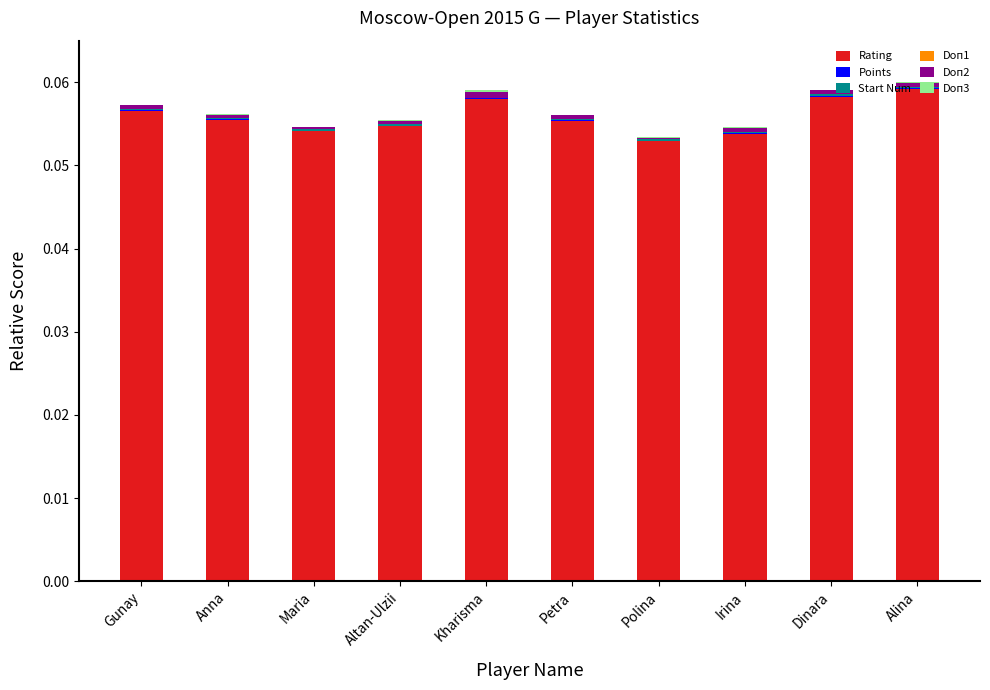

What is the sum of all Rating values?

0.6